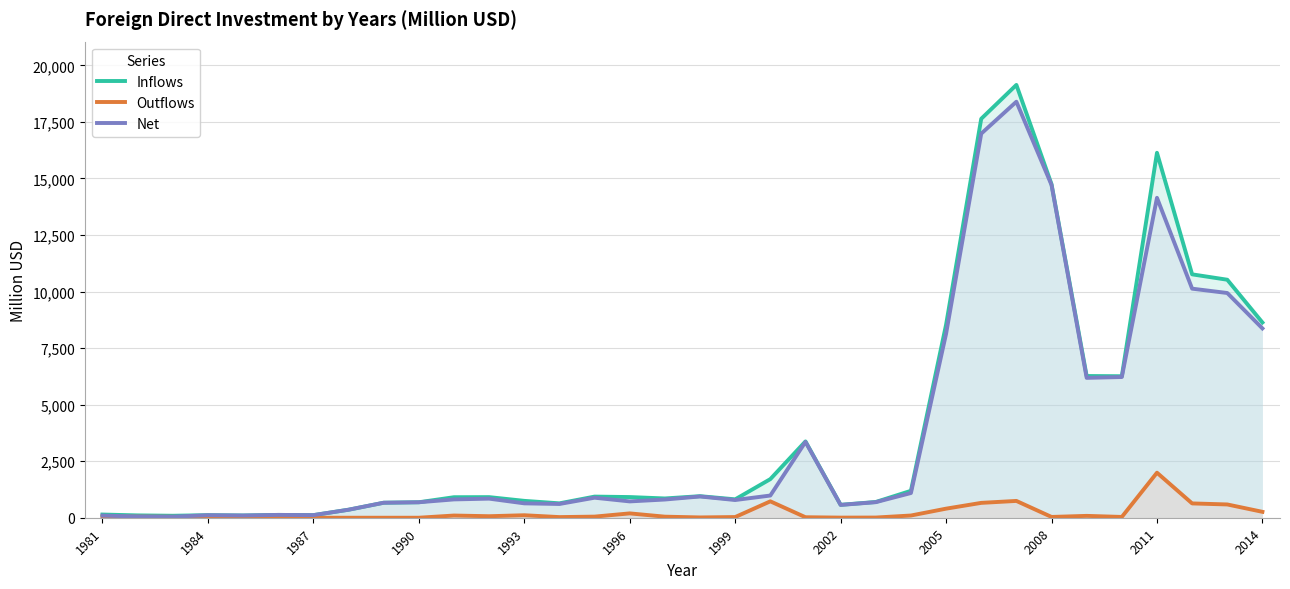

Which series changed the most between 1993 and 2008?

Net